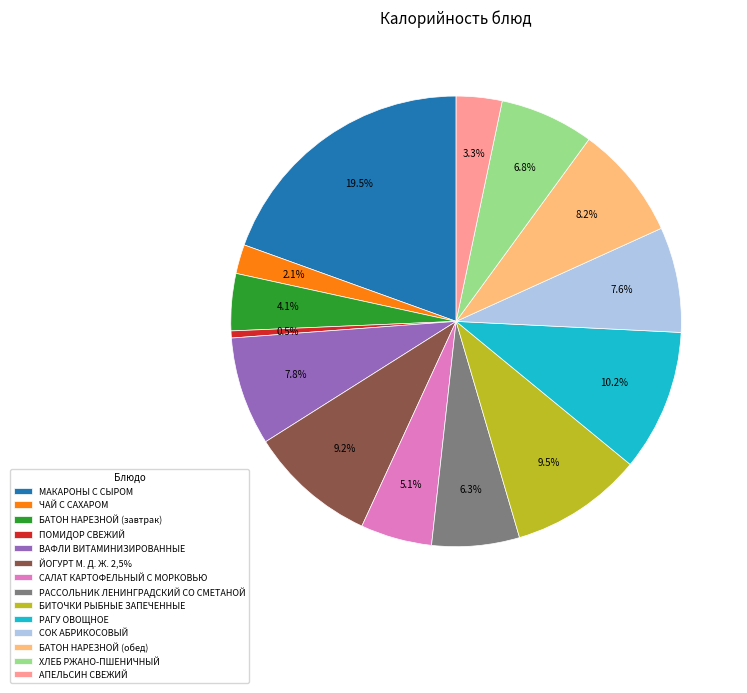

Which slice is the largest?

МАКАРОНЫ С СЫРОМ